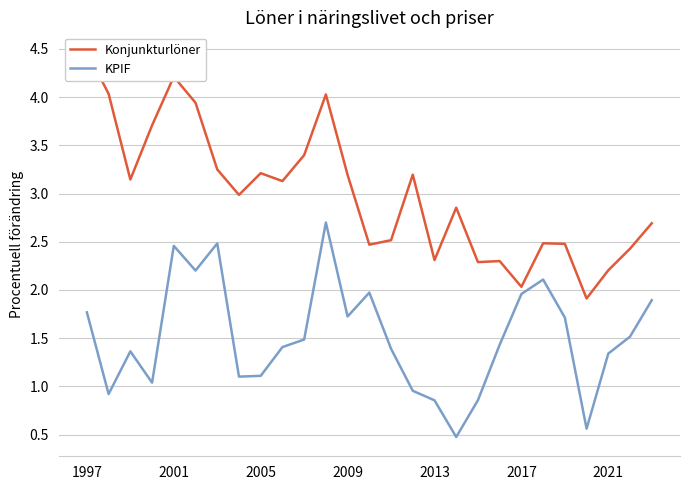

The KPIF series shows 0.9 at 2017. True or false?

False